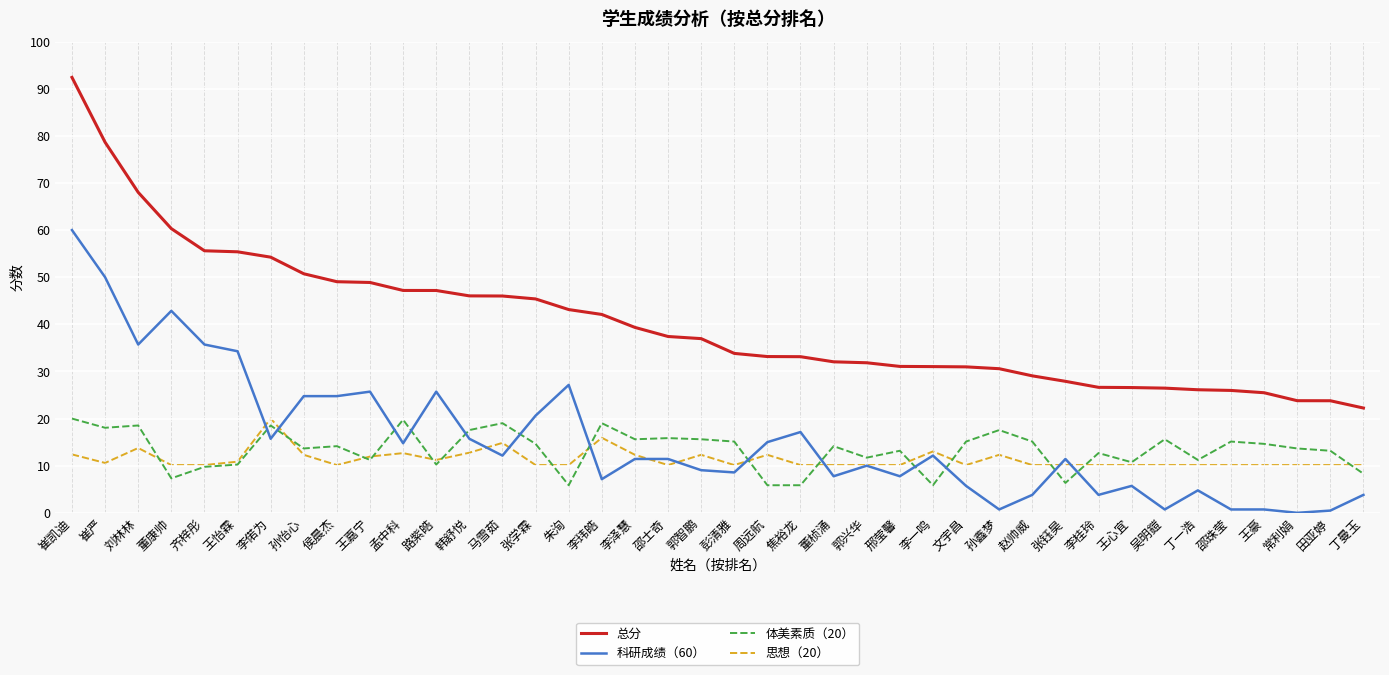

What position from the right is 侯晨杰?

32